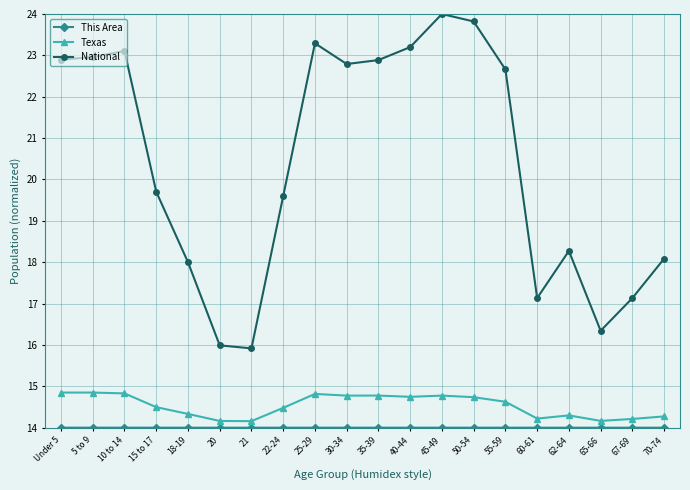

What is the smallest value displayed?

14.0